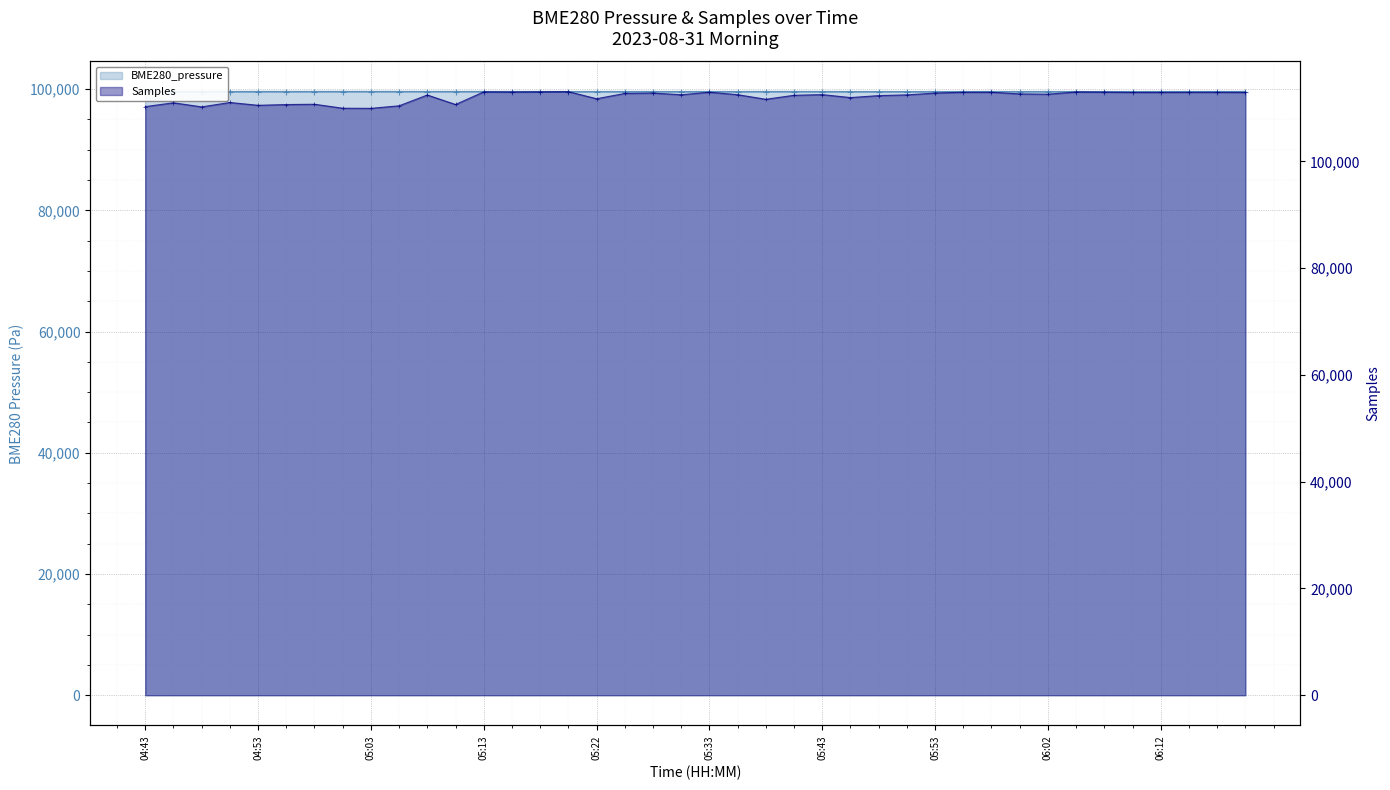

At which category is the sum across all series the highest?

15